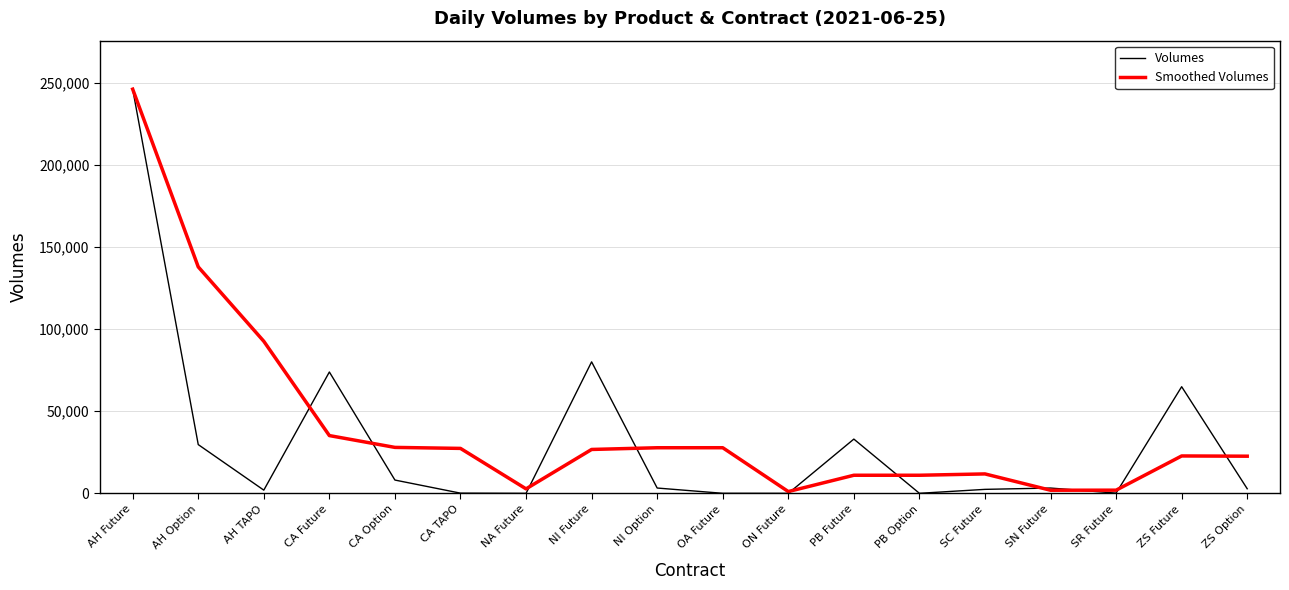

True or false: Volumes has more than 1 interior local peaks.

True